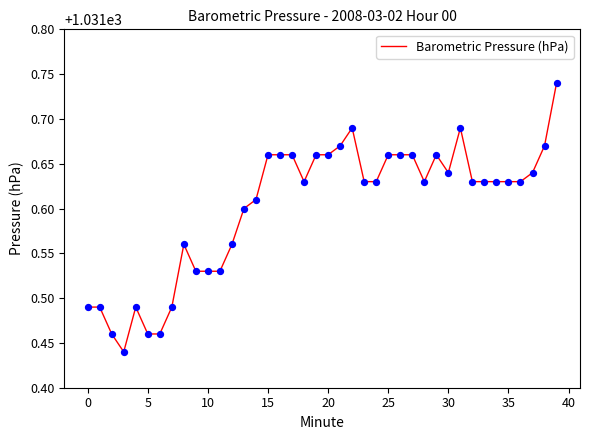

What is the difference between the maximum and minimum values?

0.3